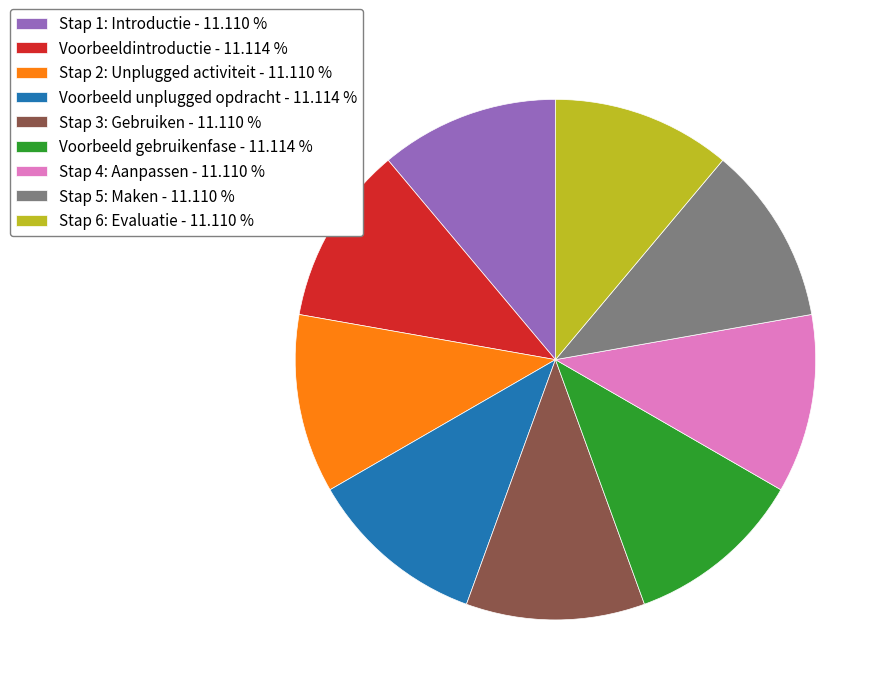

Count the number of slices in the pie.

9